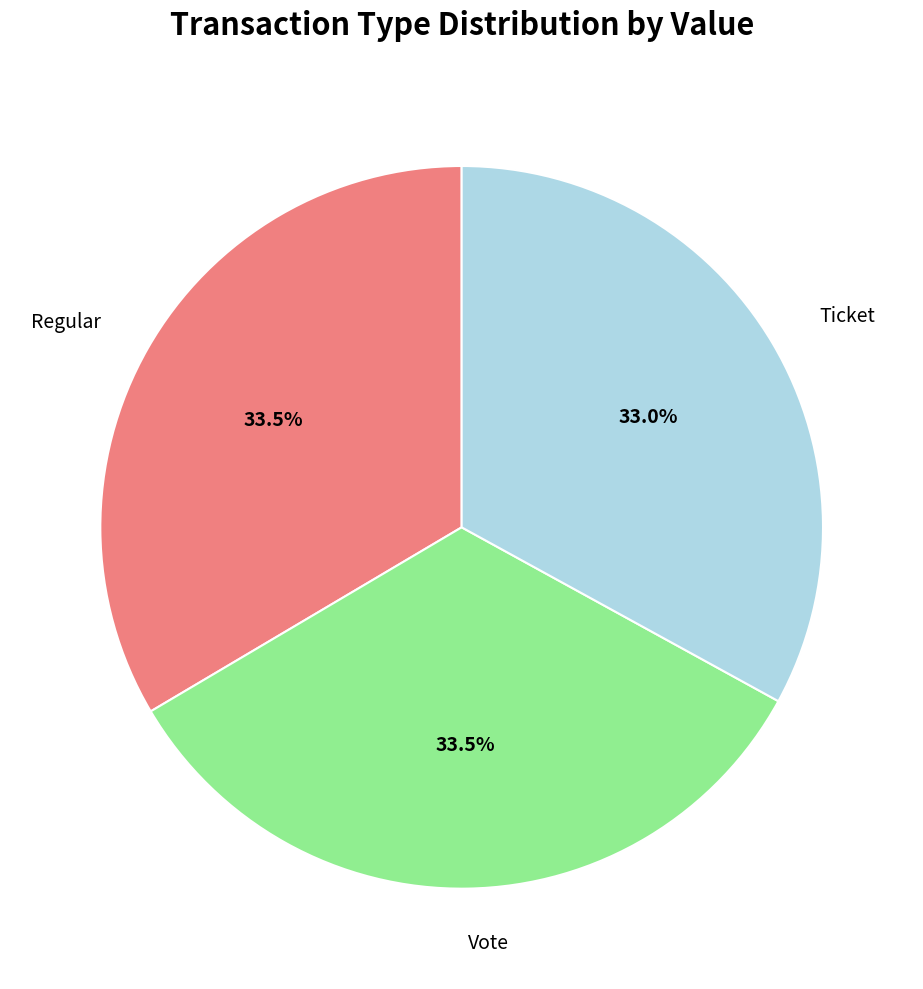

Is there a majority slice in this chart?

No